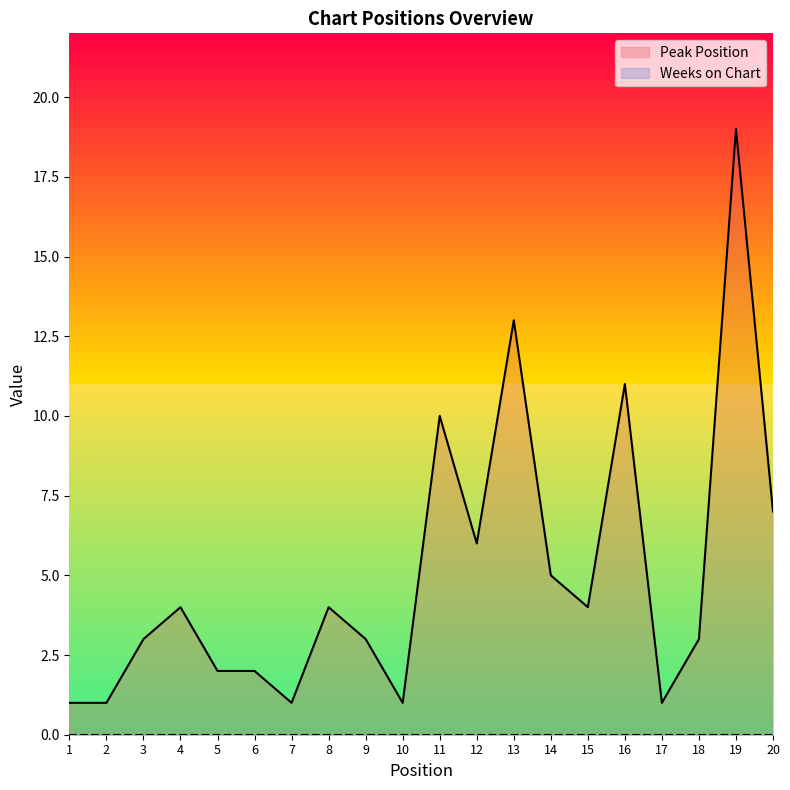

What is the change in value from 2 to 12?

+5